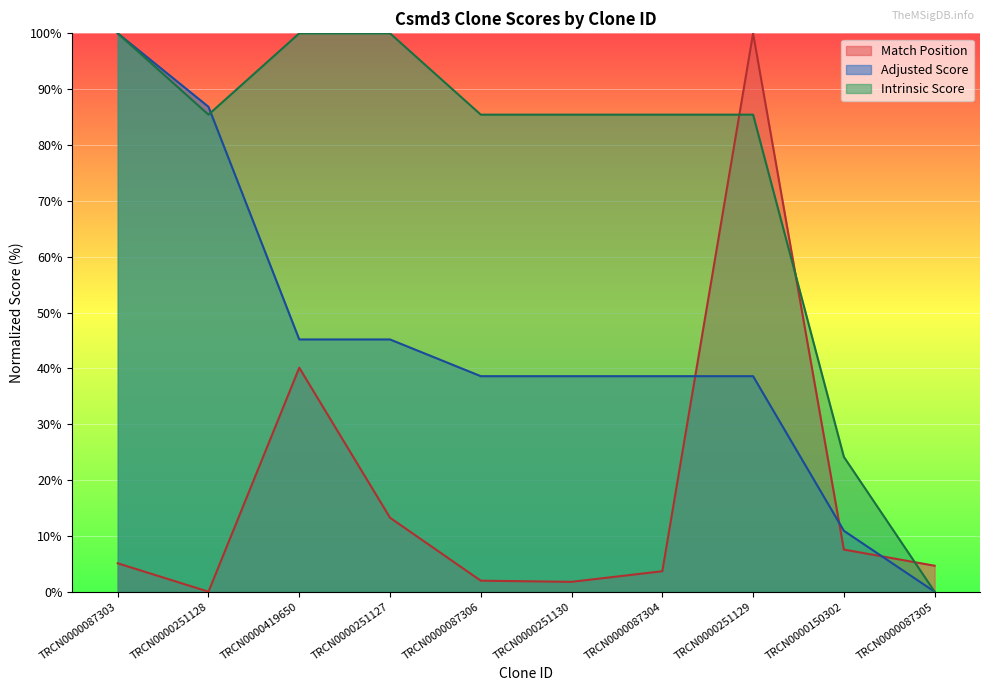

At which label is Adjusted Score closest to 50?

TRCN0000419650